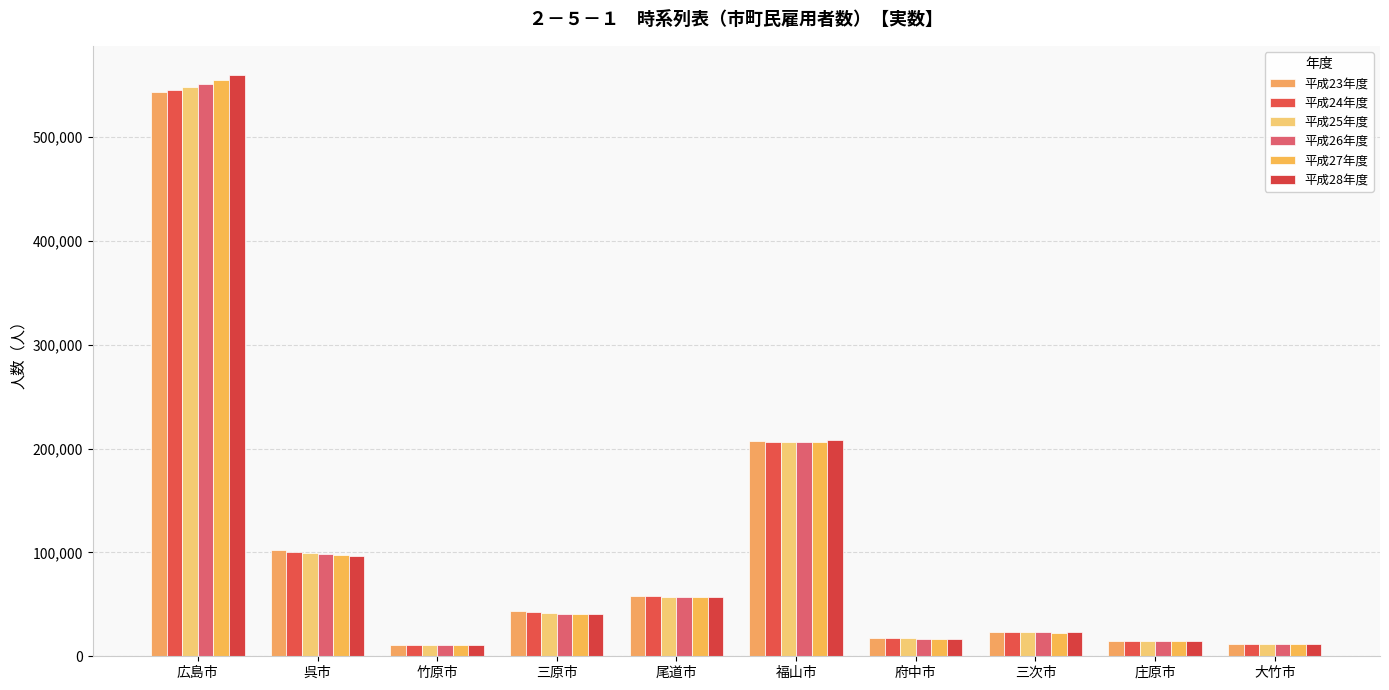

The value of 平成24年度 at 尾道市 is 57589. True or false?

True